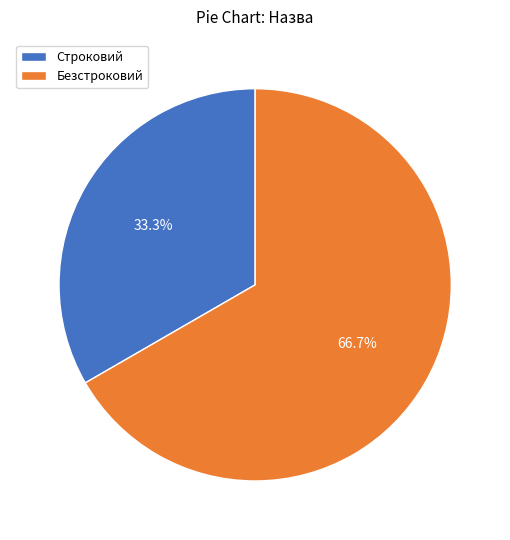

To the nearest percent, what is the combined percentage of Безстроковий and Строковий?

100%